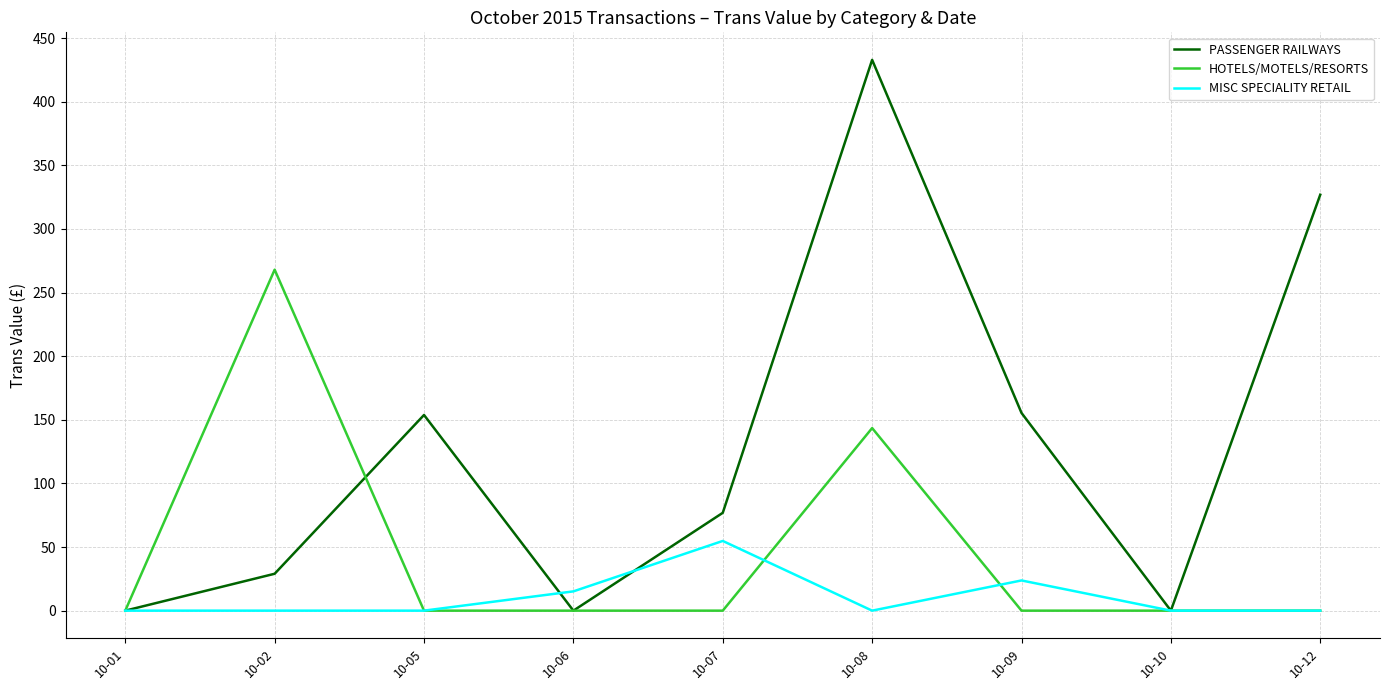

Where is PASSENGER RAILWAYS nearest to the value 216?

10-09